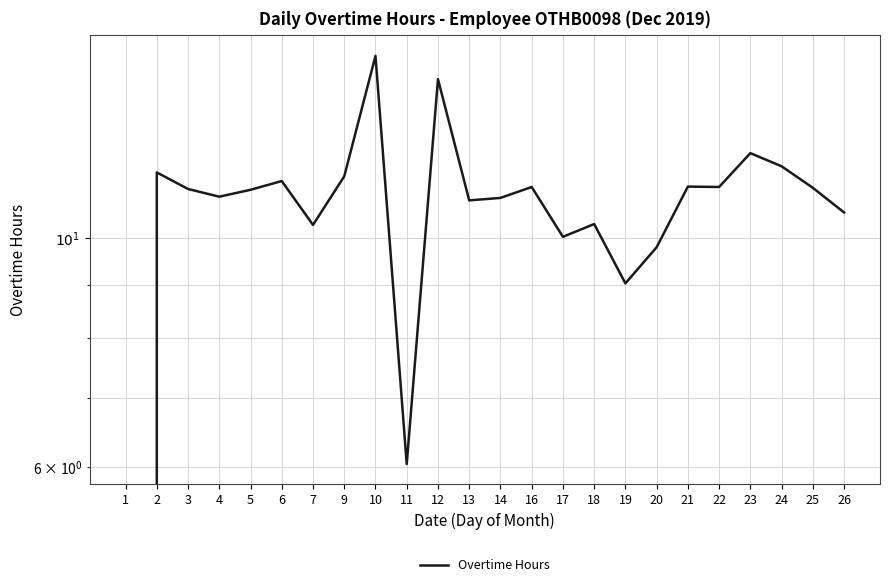

At which label is the value closest to 7?

11